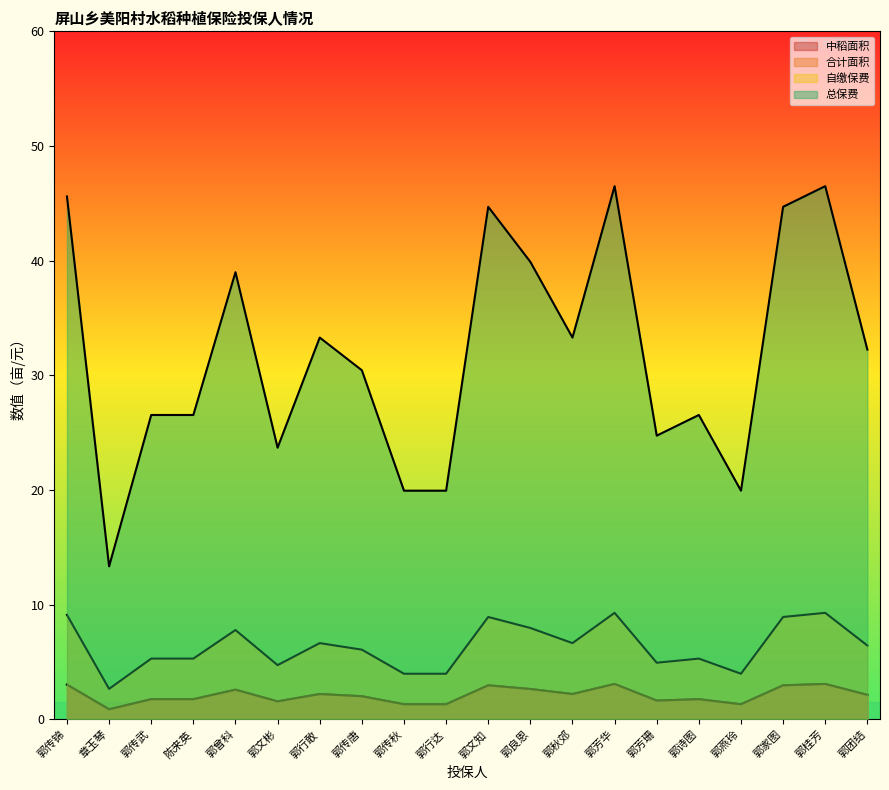

What is the label of the 5th point from the right?

郭诗图